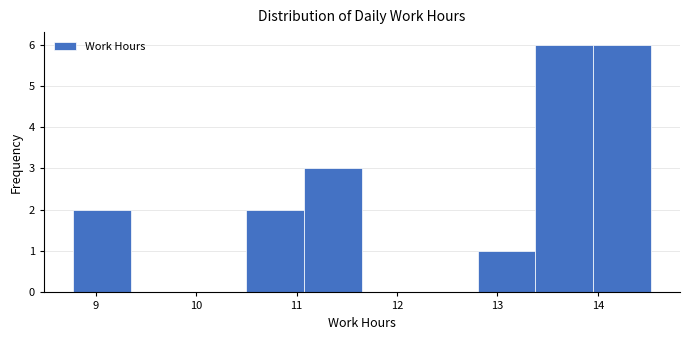

Reading left to right, list every bar in this chart as the range it spans on the x-axis followed by its height. Neither the bar edges nor the heights are printed on the chart, so give them approximately, as read against the axes.

8.8 to 9.3: 2
9.3 to 9.9: 0
9.9 to 10.5: 0
10.5 to 11.1: 2
11.1 to 11.7: 3
11.7 to 12.2: 0
12.2 to 12.8: 0
12.8 to 13.4: 1
13.4 to 14.0: 6
14.0 to 14.5: 6